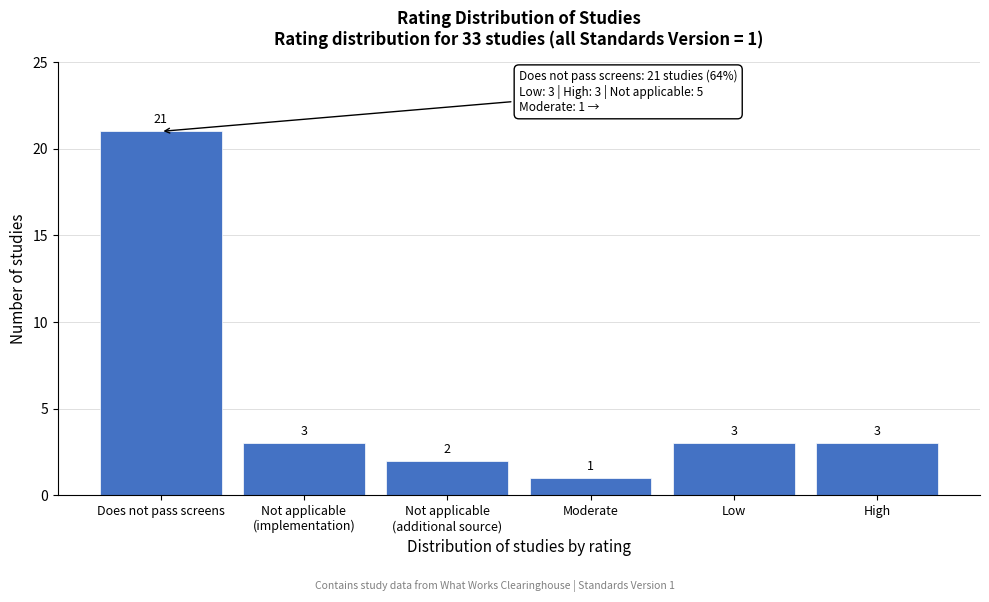

Reading left to right, what are all the values shown in this chart?

21	3	2	1	3	3